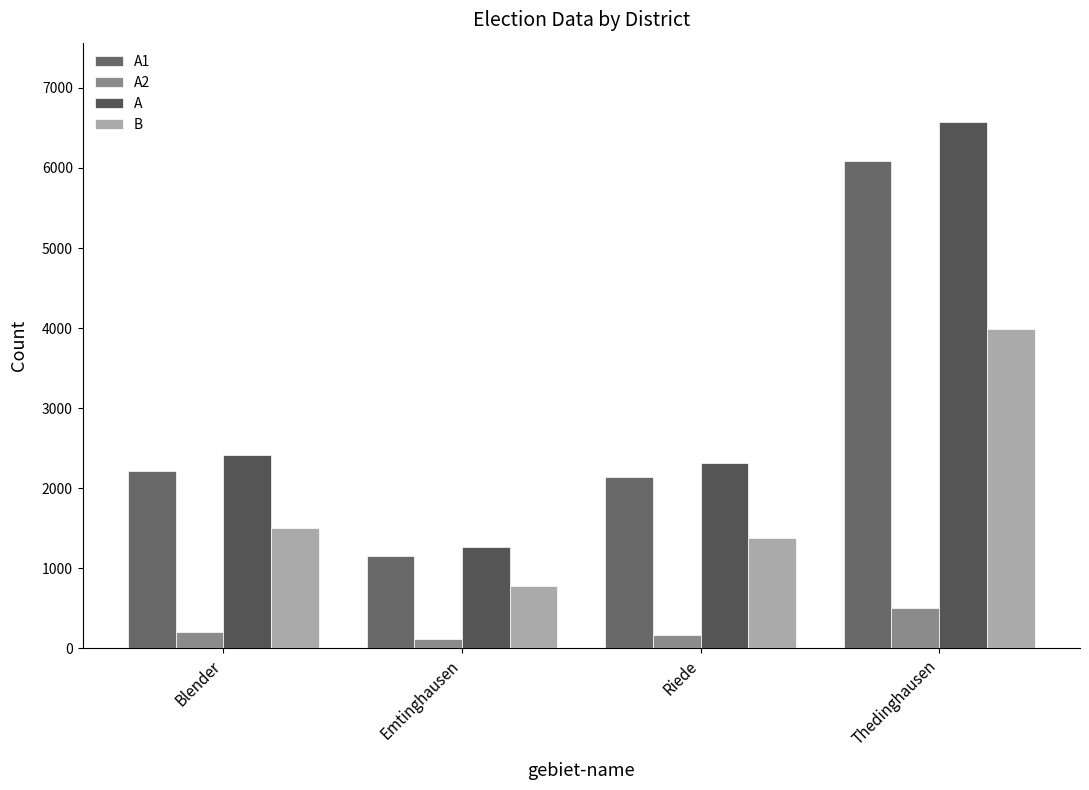

The value of A2 at Blender is 201. True or false?

True